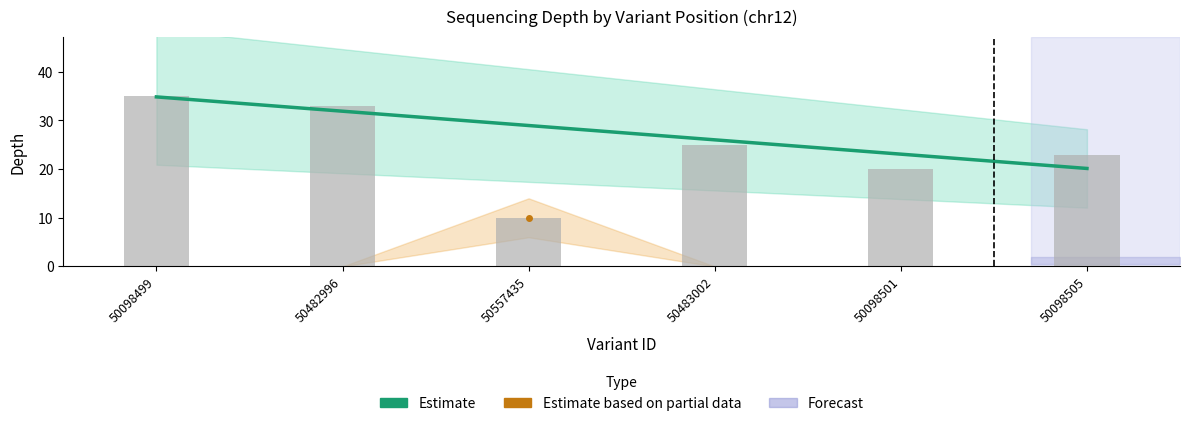

How many data points are less than 28?

3